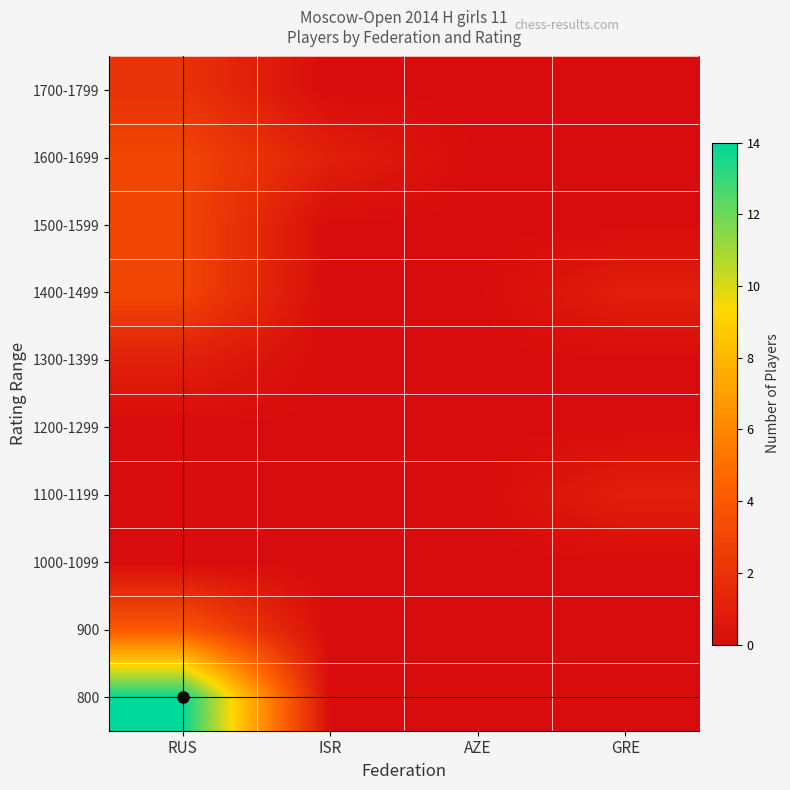

Rank the series by their maximum value, from lowest to highest.

1000-1099, 1200-1299, 1100-1199, 1300-1399, 1700-1799, 1400-1499, 1500-1599, 1600-1699, 900, 800